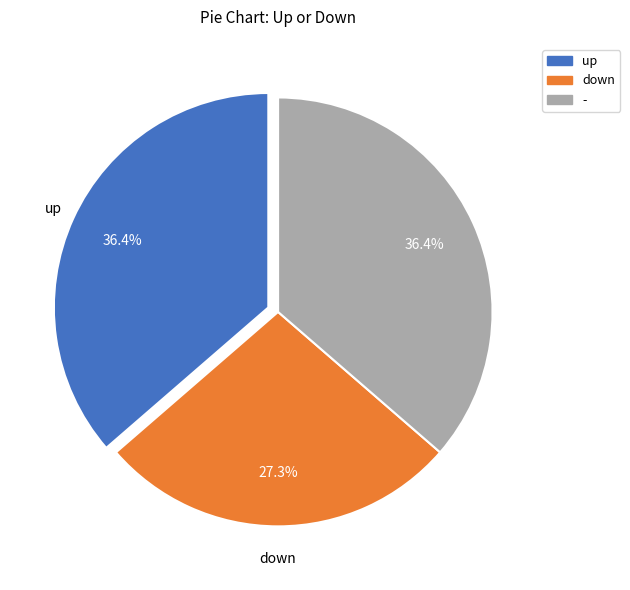

The - slice represents 36% of the pie. True or false?

True